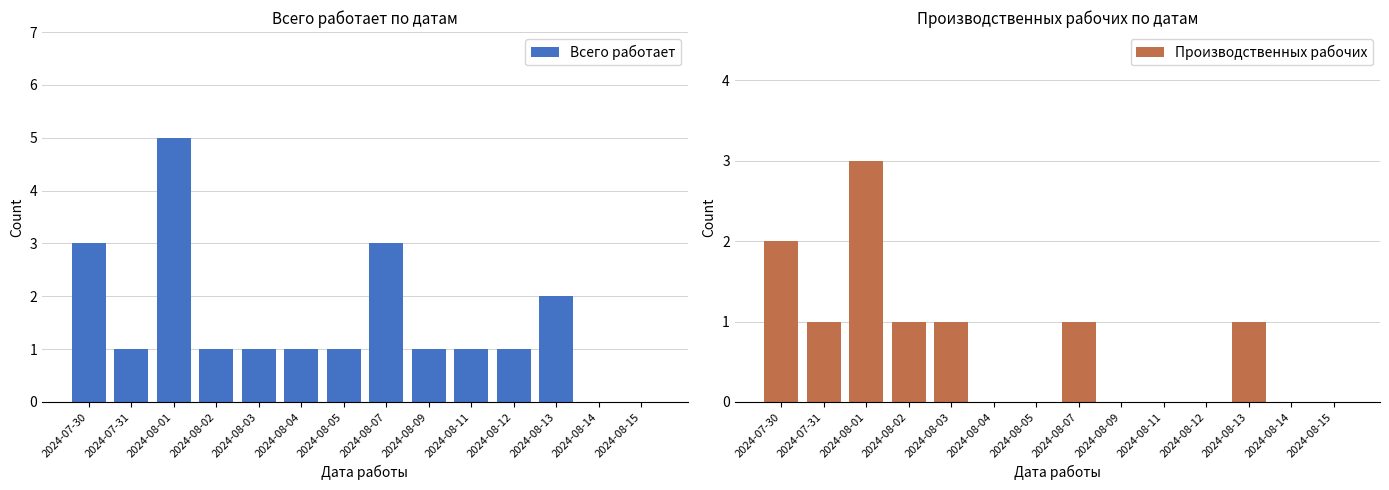

Which series has the largest range (max minus min)?

Всего работает